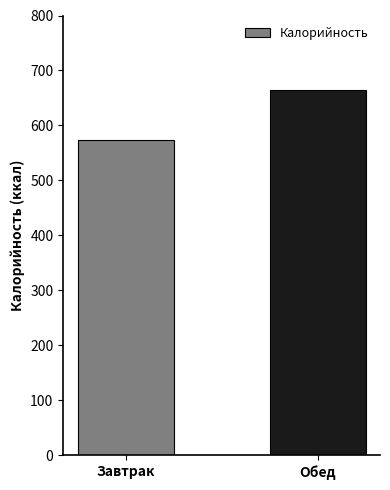

Between Обед and Завтрак, which is larger?

Обед